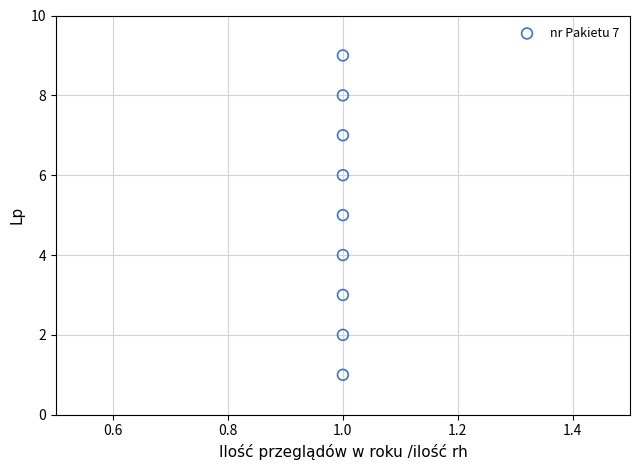

What is the average Y value?

5